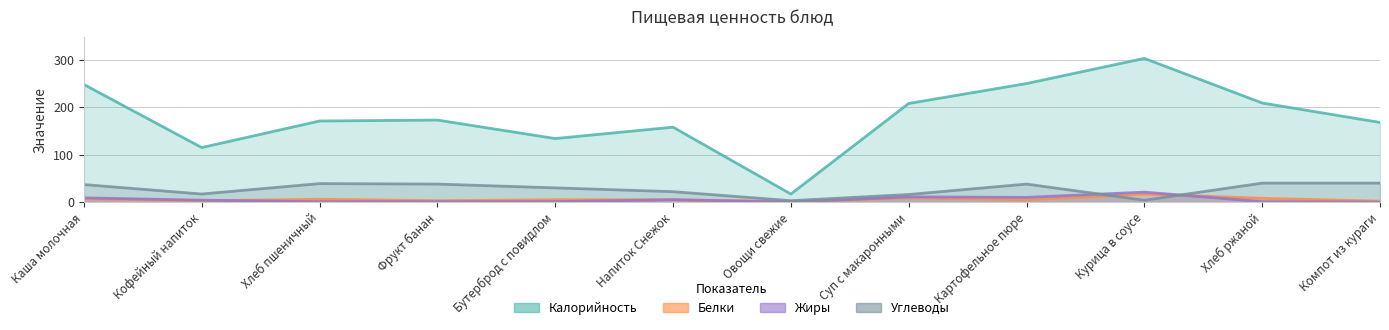

How many interior local peaks does the Белки series have?

3